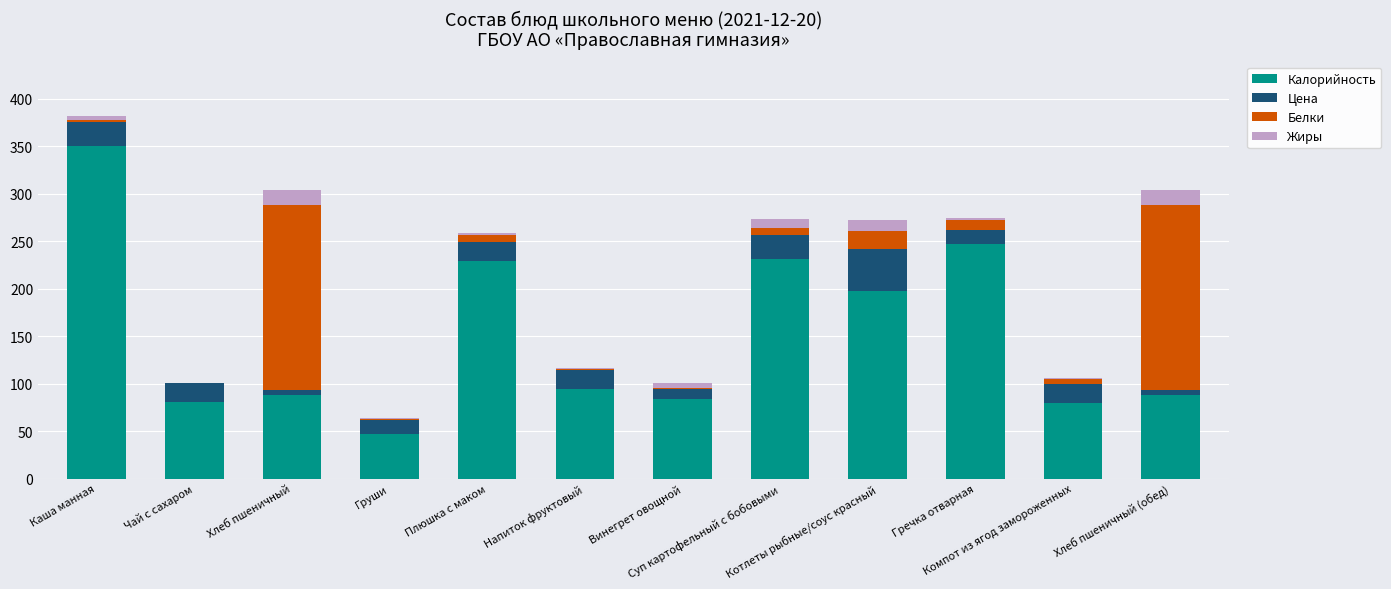

What is the maximum value for Калорийность?

350.0